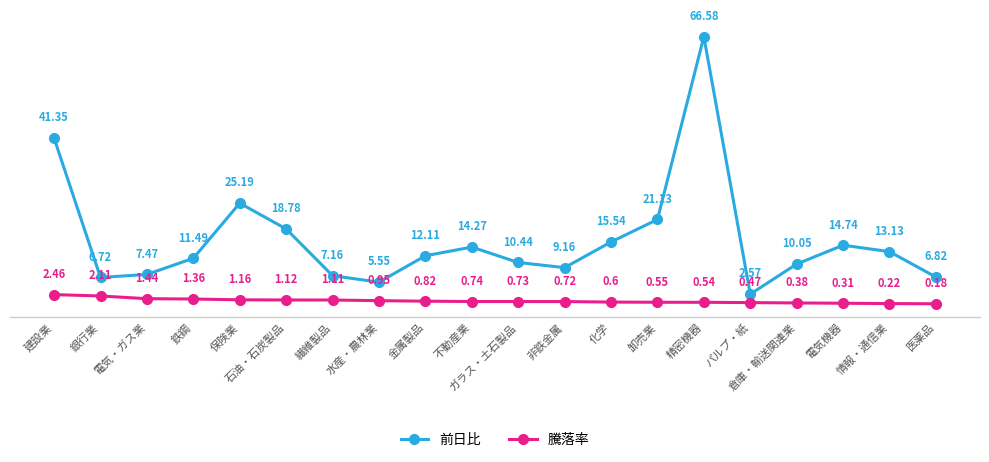

Which category has the lowest value across all series?

医薬品